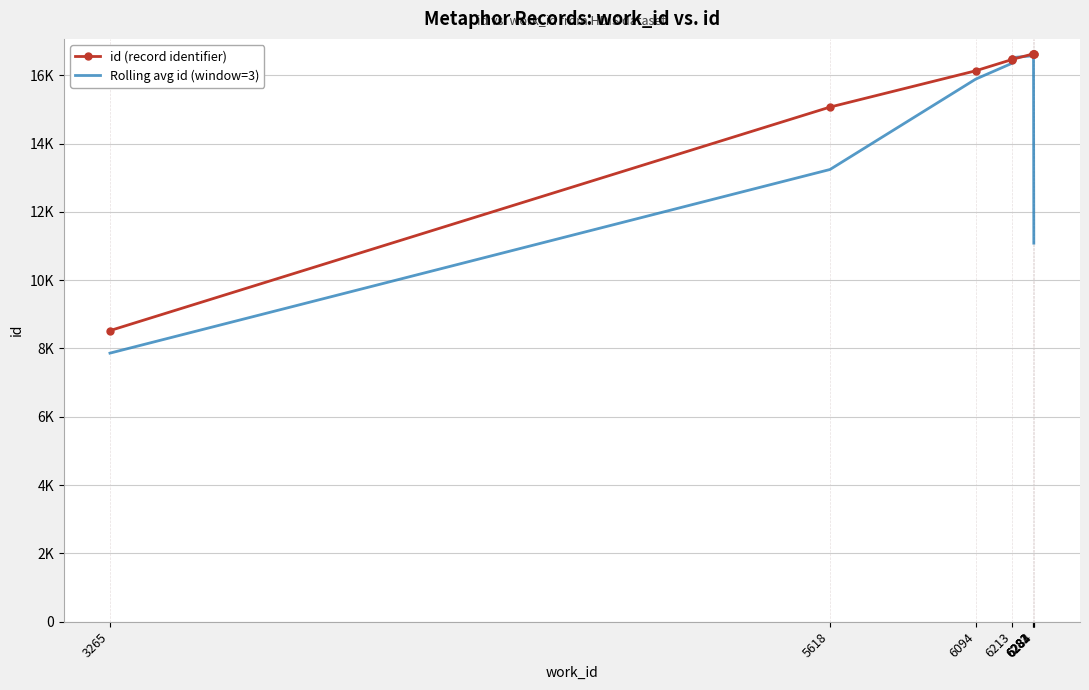

Which series ends up on top after the final intersection of id (record identifier) and Rolling avg id (window=3)?

id (record identifier)